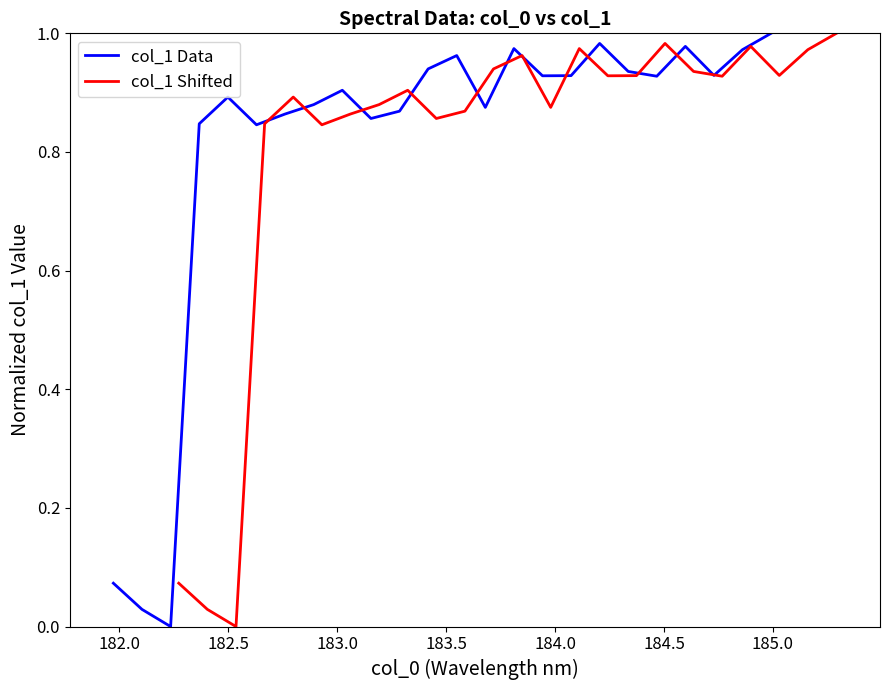

How many interior local peaks does the col_1 Shifted series have?

6